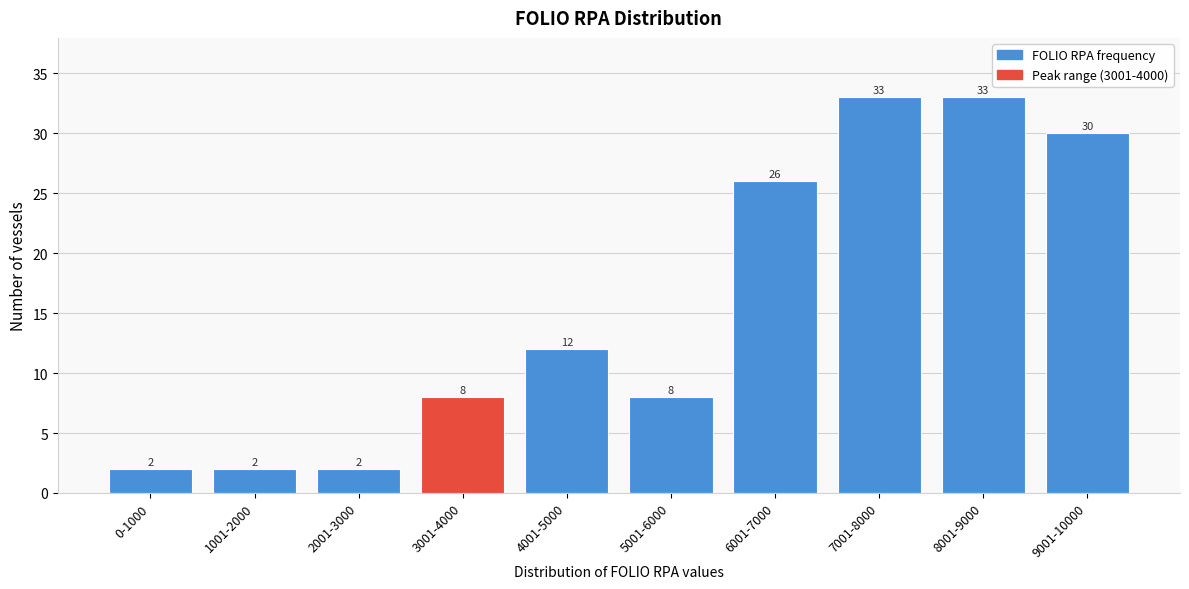

Reading left to right, extract all data points from this chart.

0-1000=2	1001-2000=2	2001-3000=2	3001-4000=8	4001-5000=12	5001-6000=8	6001-7000=26	7001-8000=33	8001-9000=33	9001-10000=30